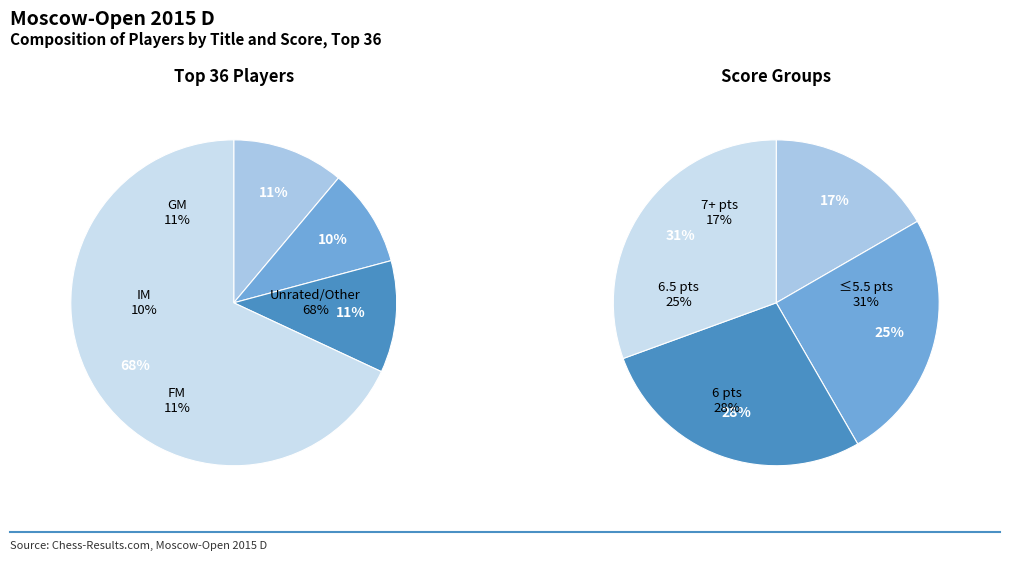

How many segments does this pie chart have?

4